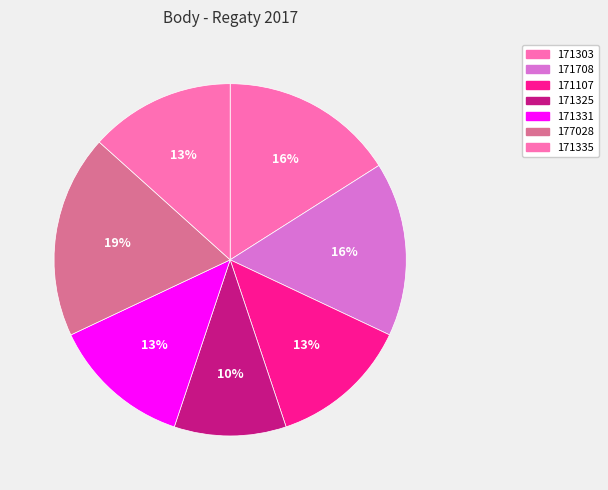

Count the number of slices in the pie.

7